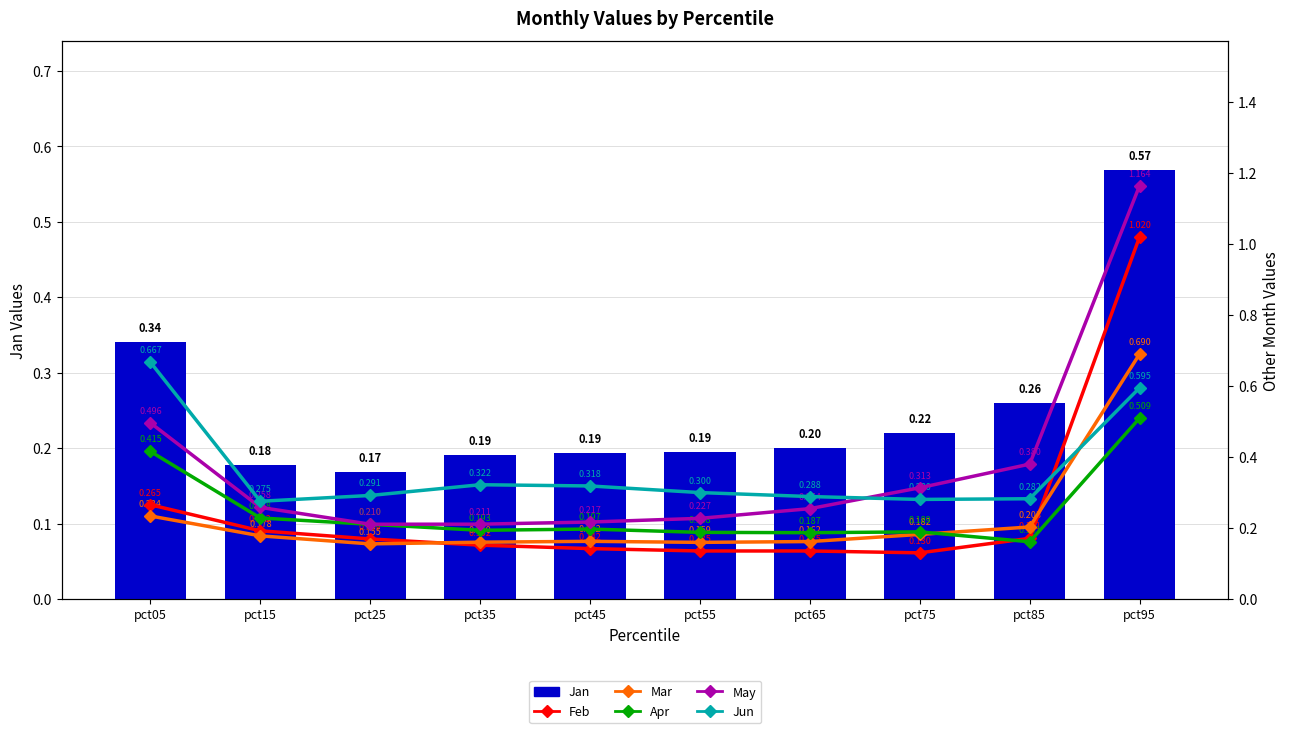

Between pct45 and pct05, which is larger?

pct05